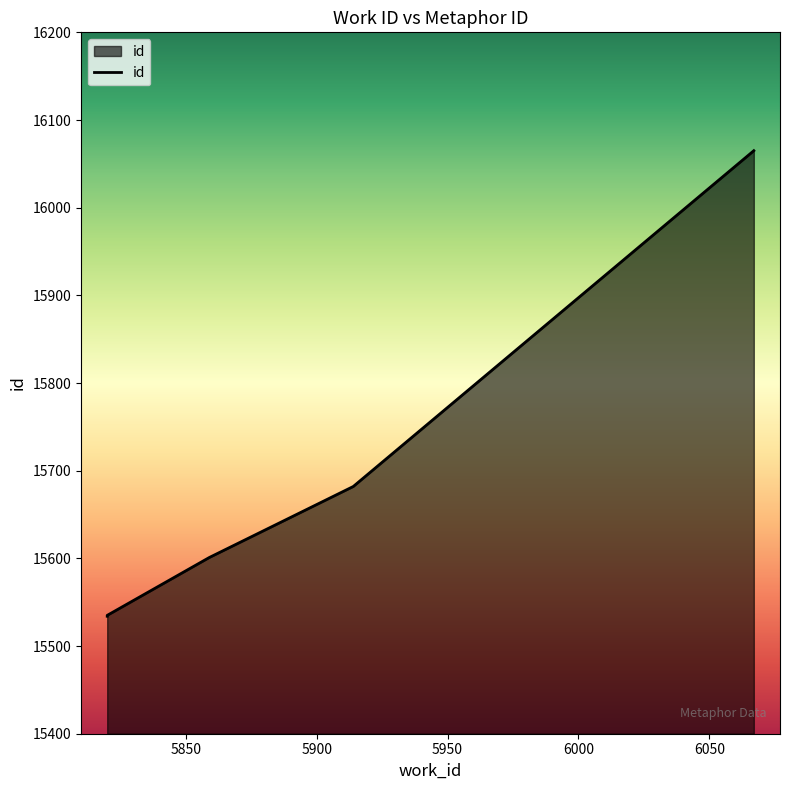

What is the sum of the values at 5820 and 5820?

31069